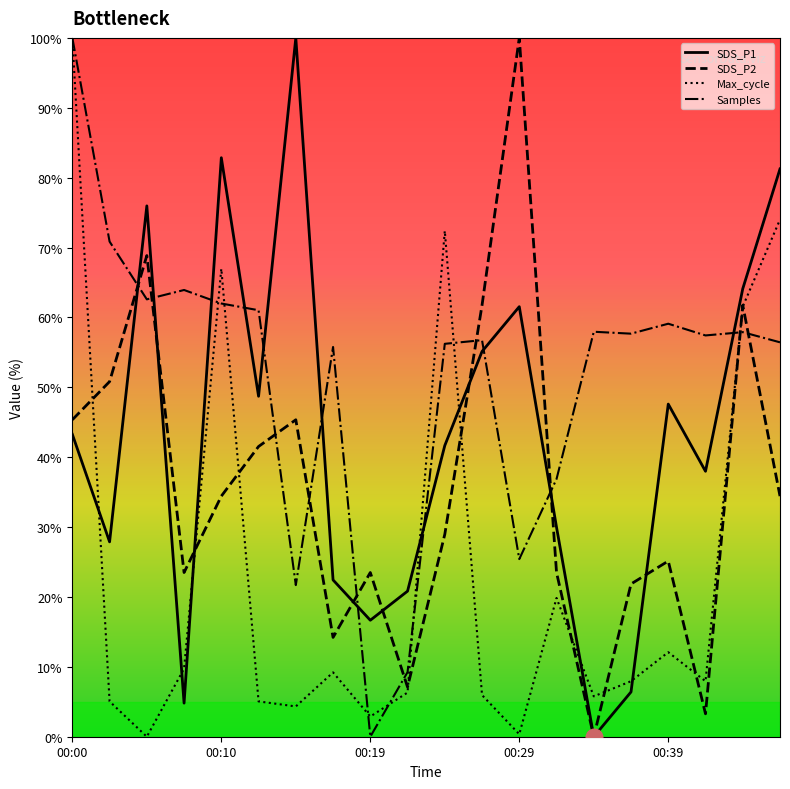

What is the difference between the maximum and second lowest values in the SDS_P2 series?

96.7